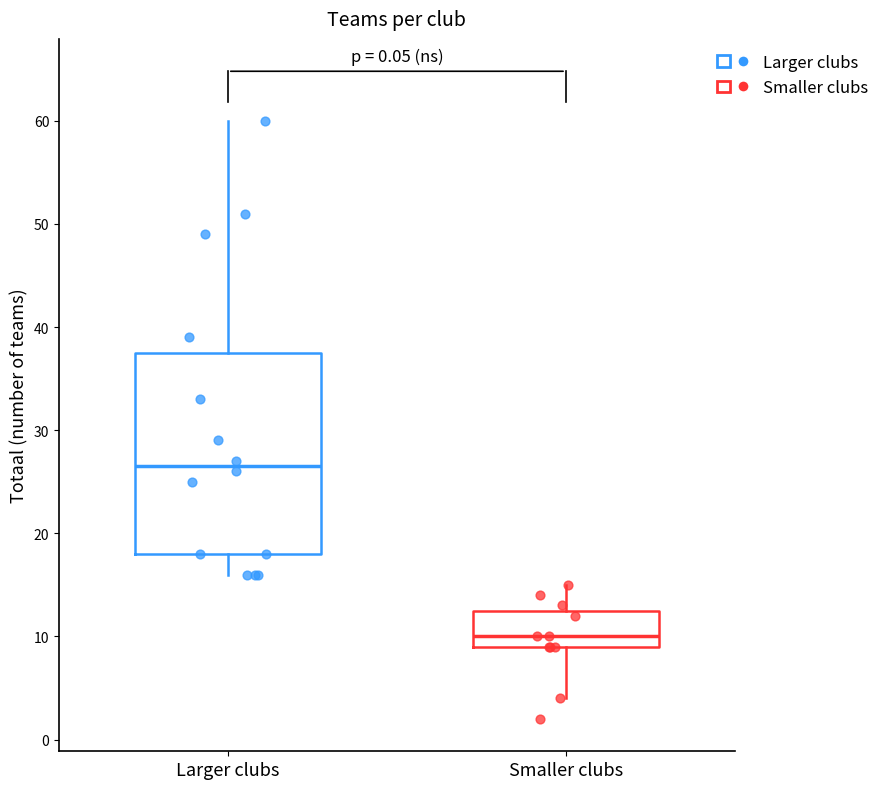

Where does the upper whisker of the box for Larger clubs end on the y-axis? The values are not printed on the chart, so give them approximately, as read against the axis.

60